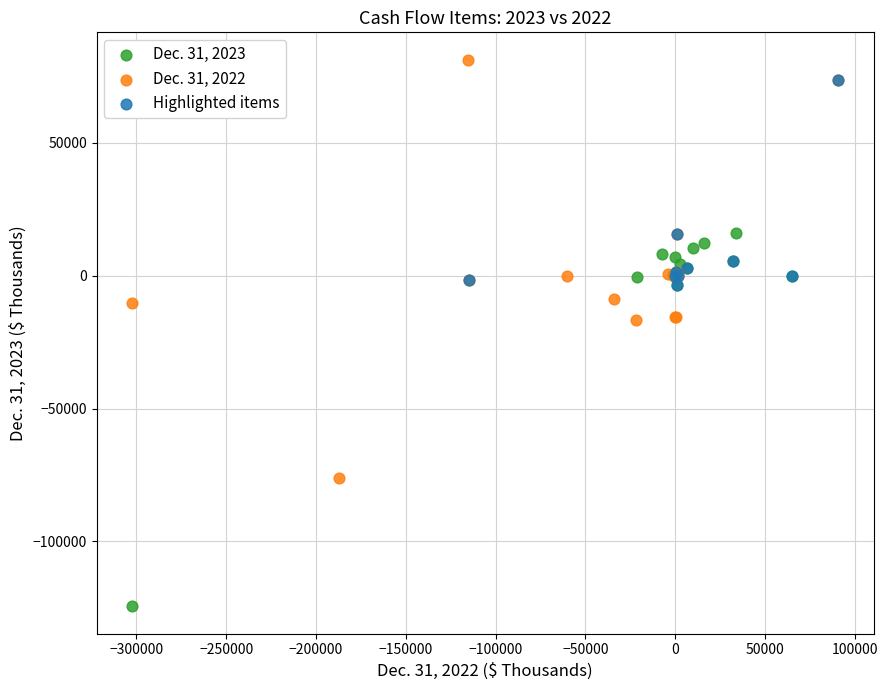

Which series contains the lowest Y value?

Dec. 31, 2023